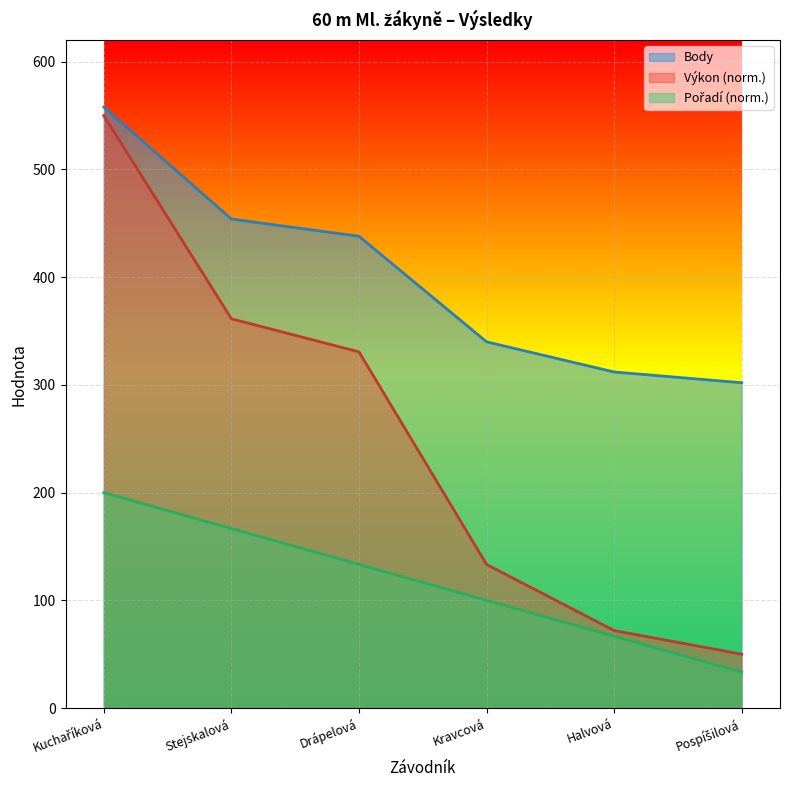

What position from the left is Kuchaříková?

1